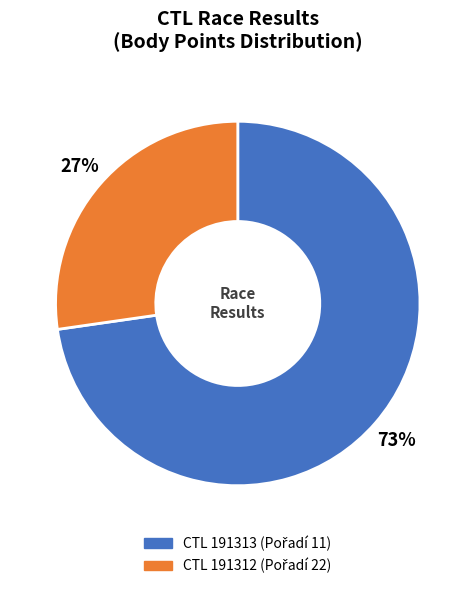

To the nearest percent, what is the average slice percentage?

50%